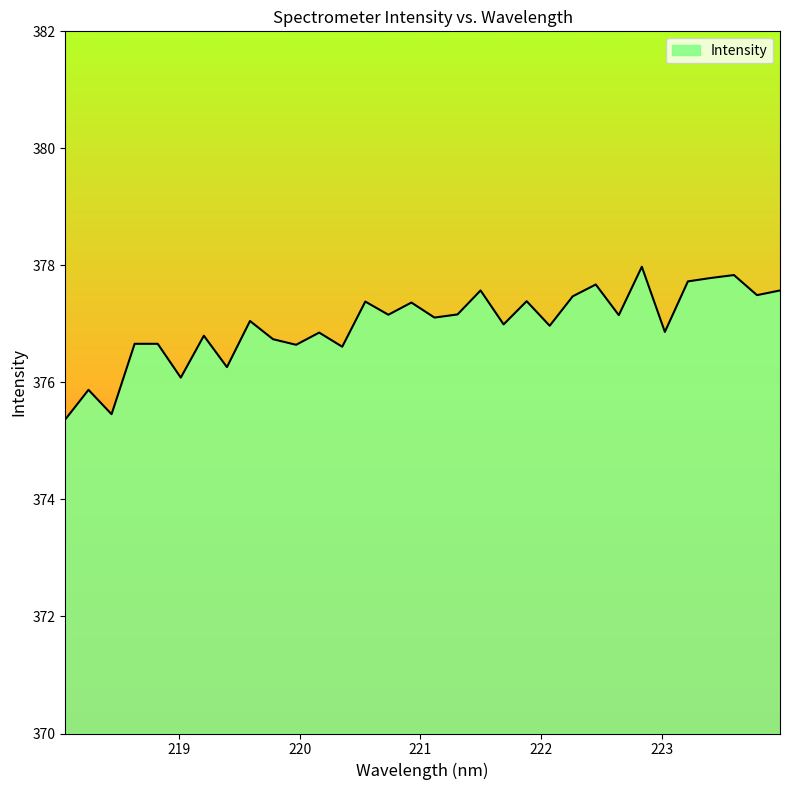

What is the difference between the maximum and minimum values?

2.6